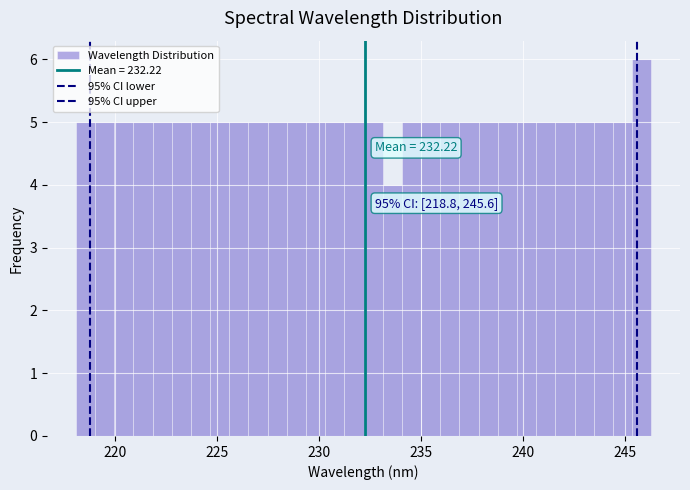

Around what value on the x-axis is the tallest bar? Give the approximate position of its centre, as read against the axis.

246.0